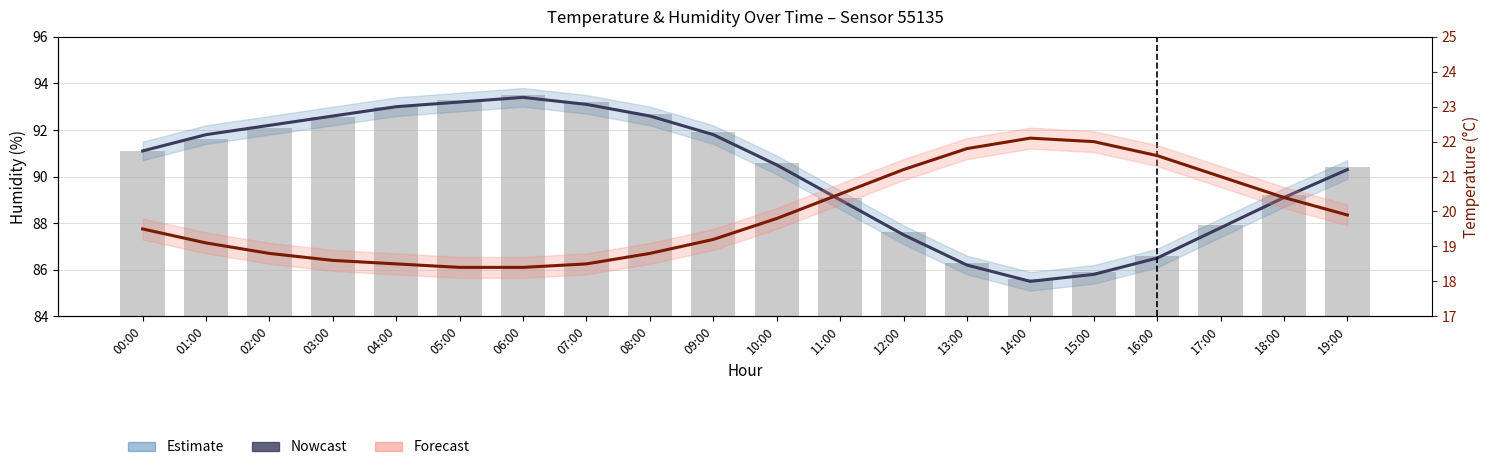

Is it true that Temperature equals 34.2 at 17:00?

False